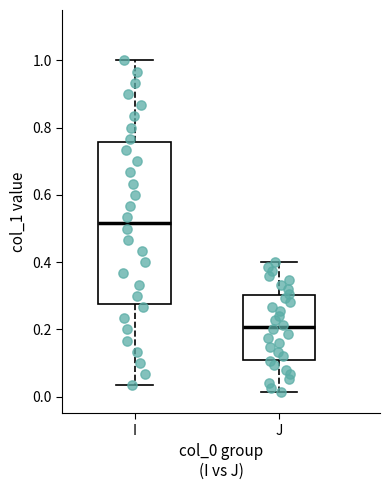

Reading left to right, read every box against the y-axis: the position of its median line, the range the box covers, and the ends of its whiskers. The values are not printed on the chart, so give them approximately, as read against the axis.

I: median 0.52, box 0.28 to 0.76, whiskers 0.04 to 1.00
J: median 0.20, box 0.12 to 0.30, whiskers 0.02 to 0.40